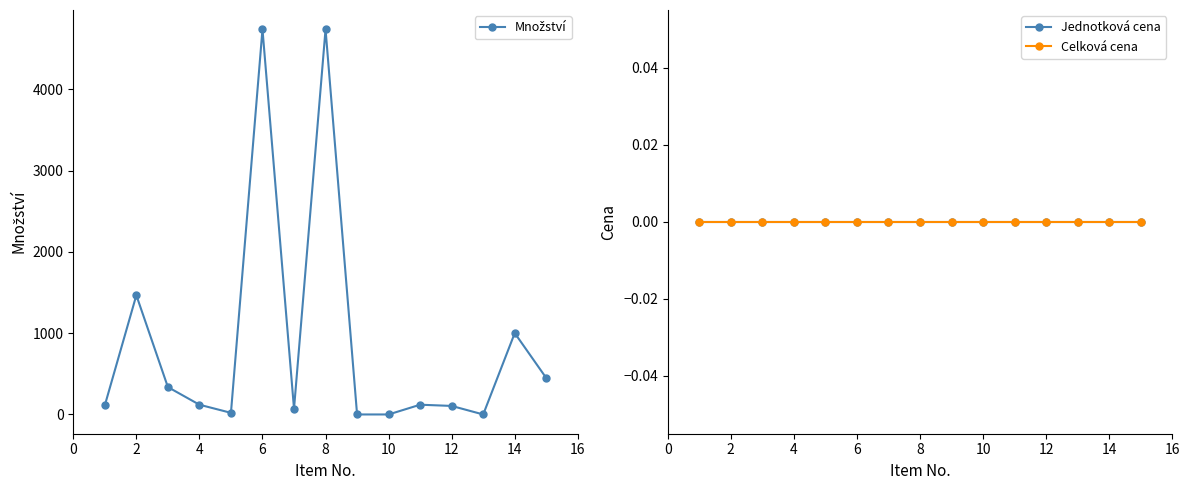

In Množství, how many points are higher than both neighbors (excluding endpoints)?

5